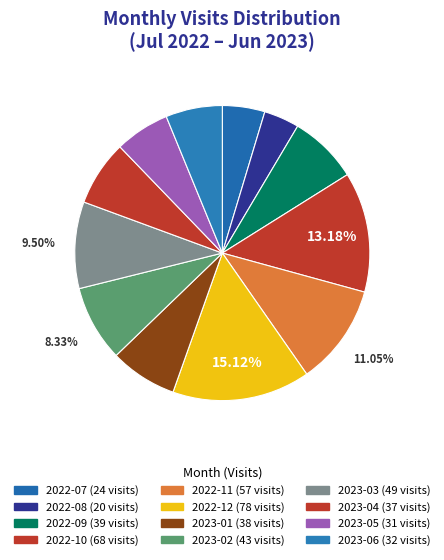

What percentage is the 2023-03 slice, to the nearest percent?

9%